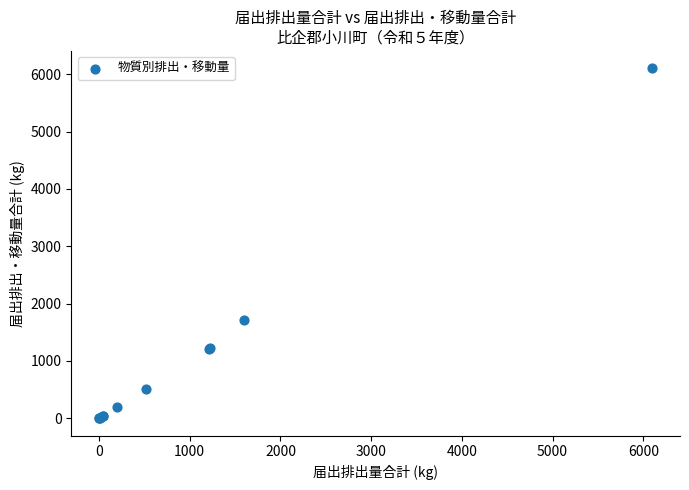

What Y value in the scatter plot is closest to 3050?

1720